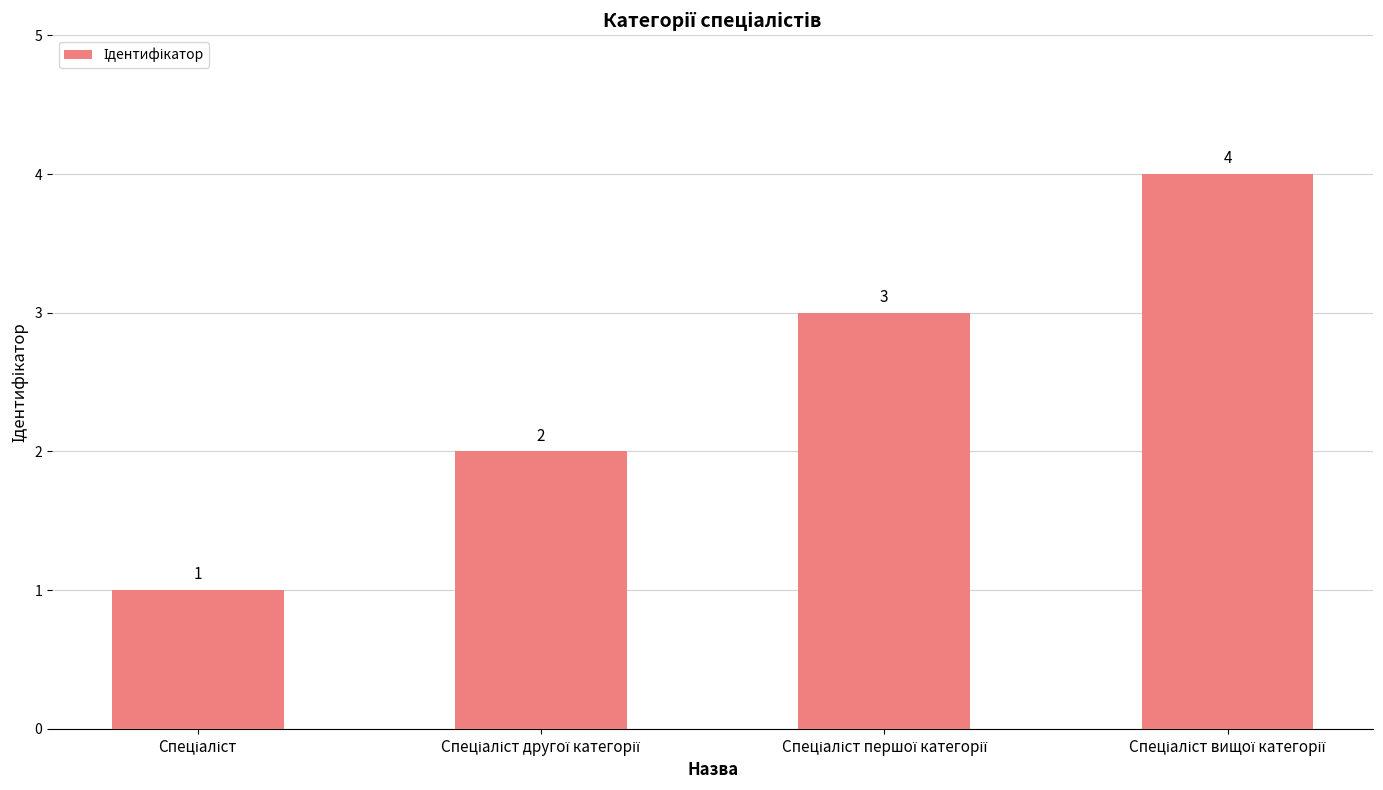

What is the greatest value displayed?

4